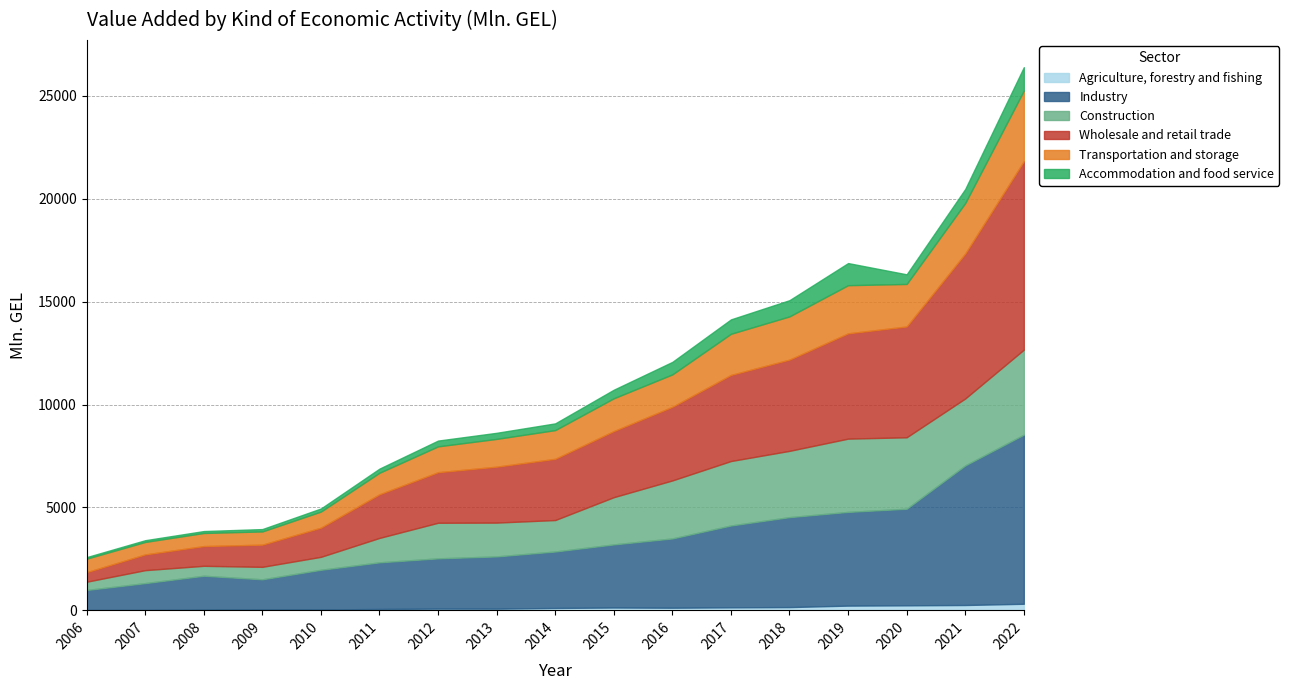

Reading left to right, extract all data points from this chart.

Agriculture, forestry and fishing: 16.0	18.2	31.0	38.5	36.7	67.7	84.5	82.5	115.8	138.1	128.3	146.3	158.9	230.6	244.7	259.9	320.0
Industry: 973.4	1304.9	1651.0	1469.9	1934.2	2265.4	2442.4	2538.9	2744.0	3066.2	3365.9	3977.2	4371.2	4554.0	4693.1	6783.9	8218.3
Construction: 401.6	630.6	482.4	606.3	629.7	1187.1	1730.0	1643.5	1529.5	2296.2	2819.9	3133.0	3220.8	3560.6	3473.3	3253.0	4131.2
Wholesale and retail trade: 465.5	765.4	960.3	1078.9	1418.9	2122.8	2458.1	2718.5	2975.8	3212.8	3579.3	4185.8	4436.4	5117.9	5385.5	7047.4	9162.5
Transportation and storage: 654.6	605.4	634.7	641.4	781.3	1044.2	1254.4	1348.8	1394.6	1592.8	1574.0	1998.6	2098.8	2339.3	2065.8	2450.8	3425.6
Accommodation and food service: 74.8	84.1	93.7	114.3	149.9	200.9	281.2	296.4	327.3	416.7	608.0	700.1	788.8	1074.6	468.3	683.6	1139.3